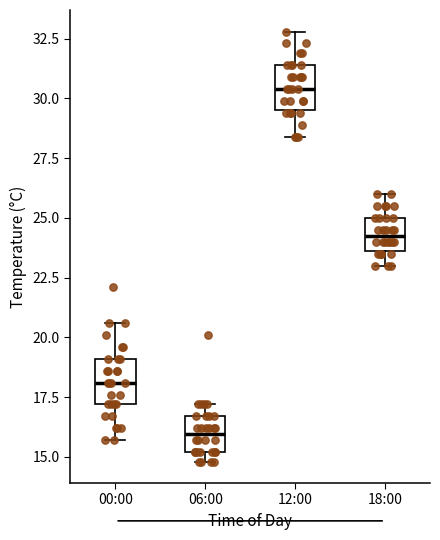

Which box has the highest median line?

12:00